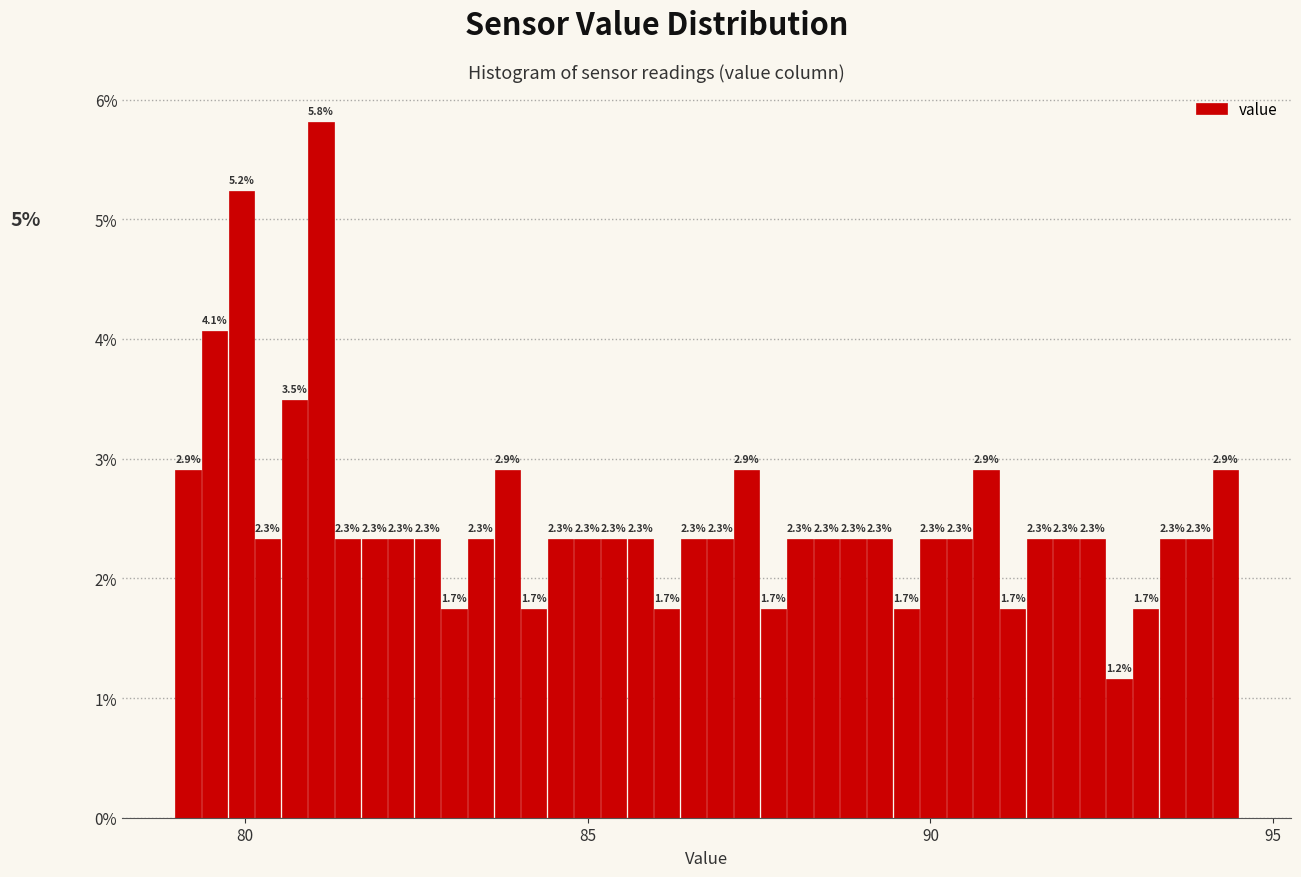

Around what value on the x-axis is the tallest bar? Give the approximate position of its centre, as read against the axis.

81.0